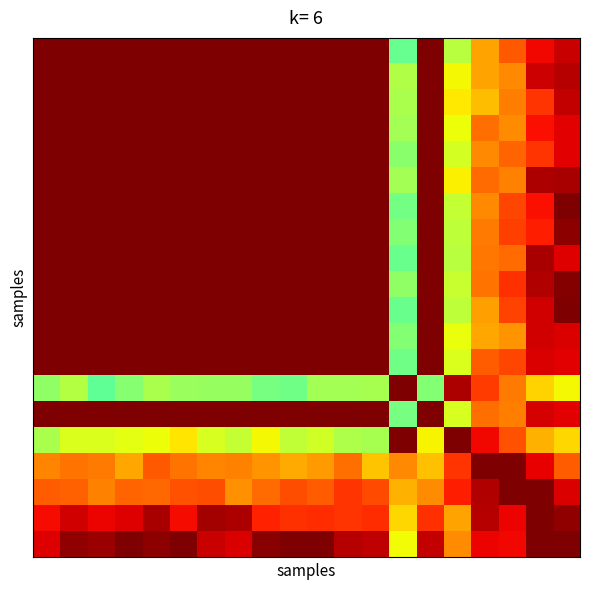

What is the greatest value displayed?

100.0